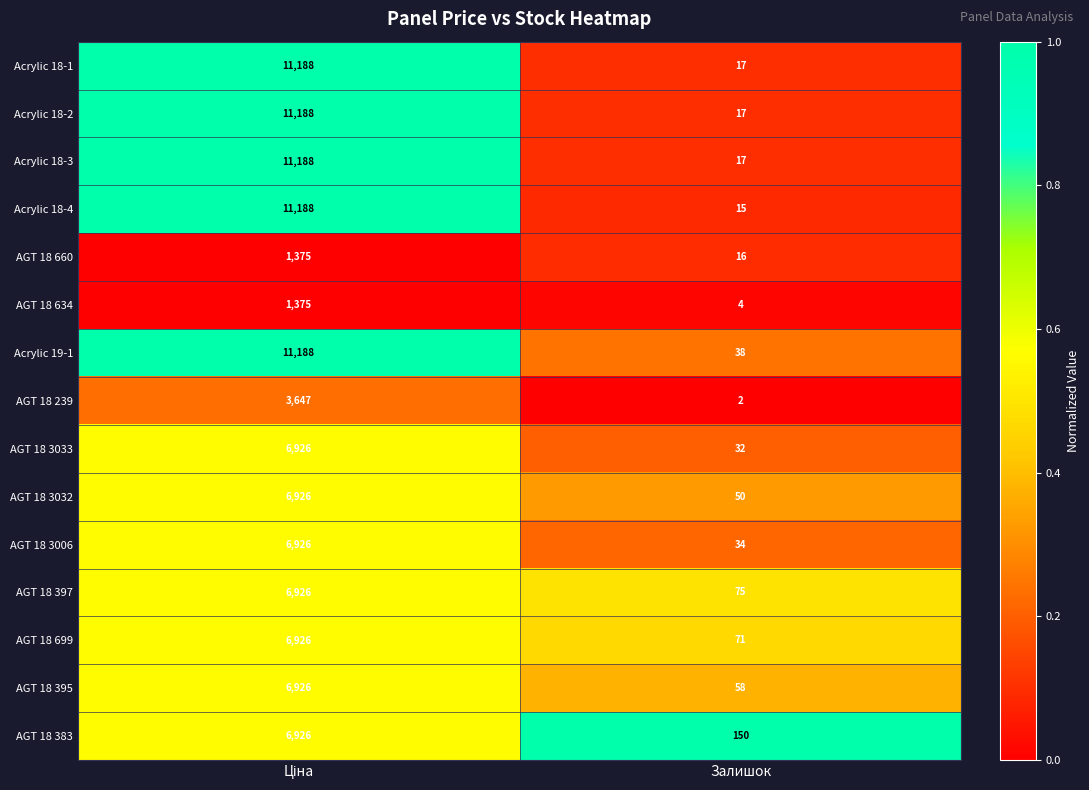

Where is AGT 18 634 nearest to the value 689?

Залишок